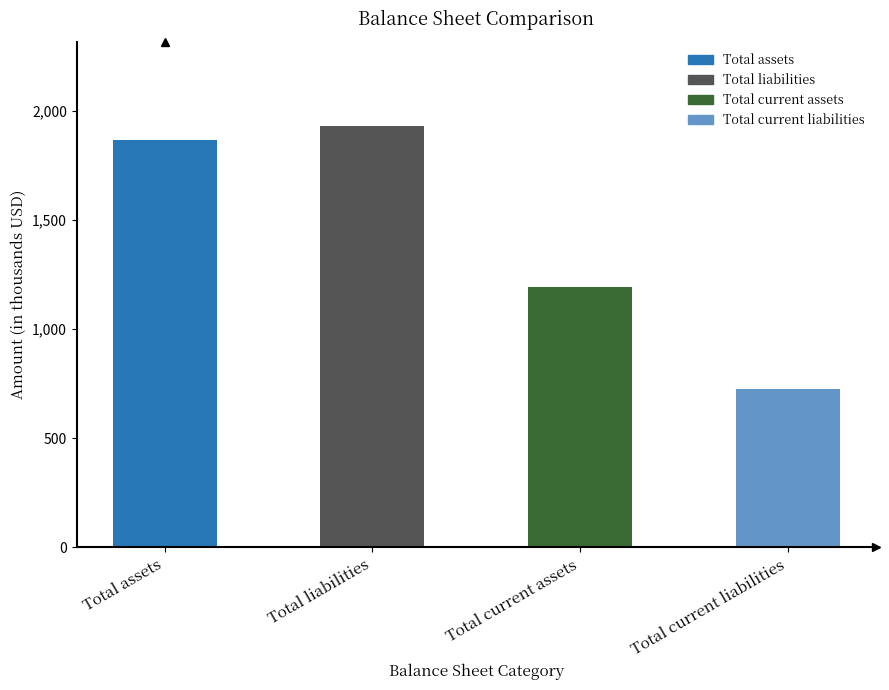

Are the bars horizontal?

No